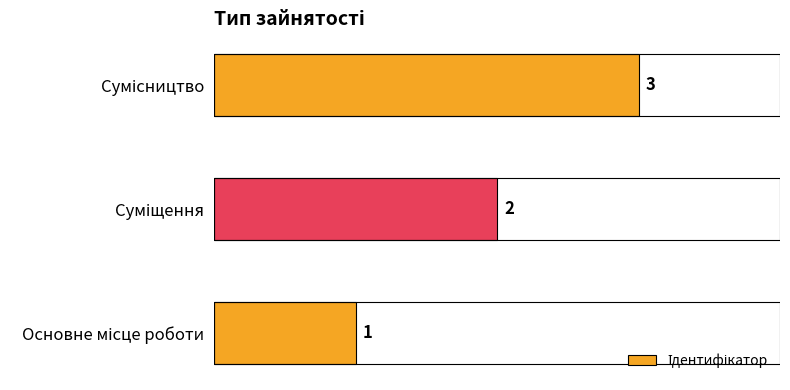

What is the maximum value shown in the chart?

3